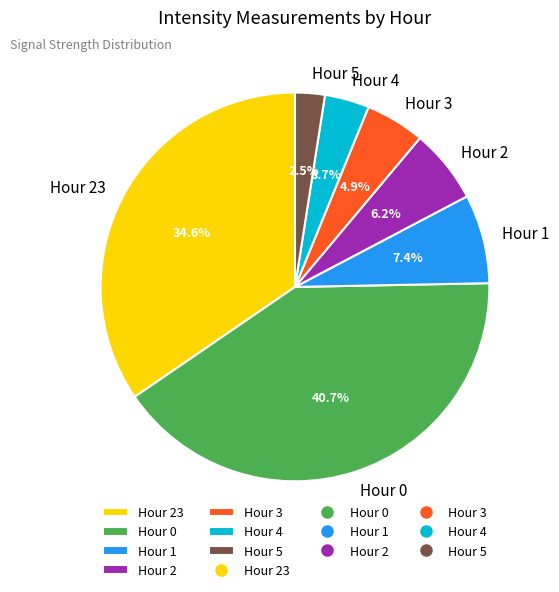

What percentage is the Hour 0 slice, to the nearest percent?

41%